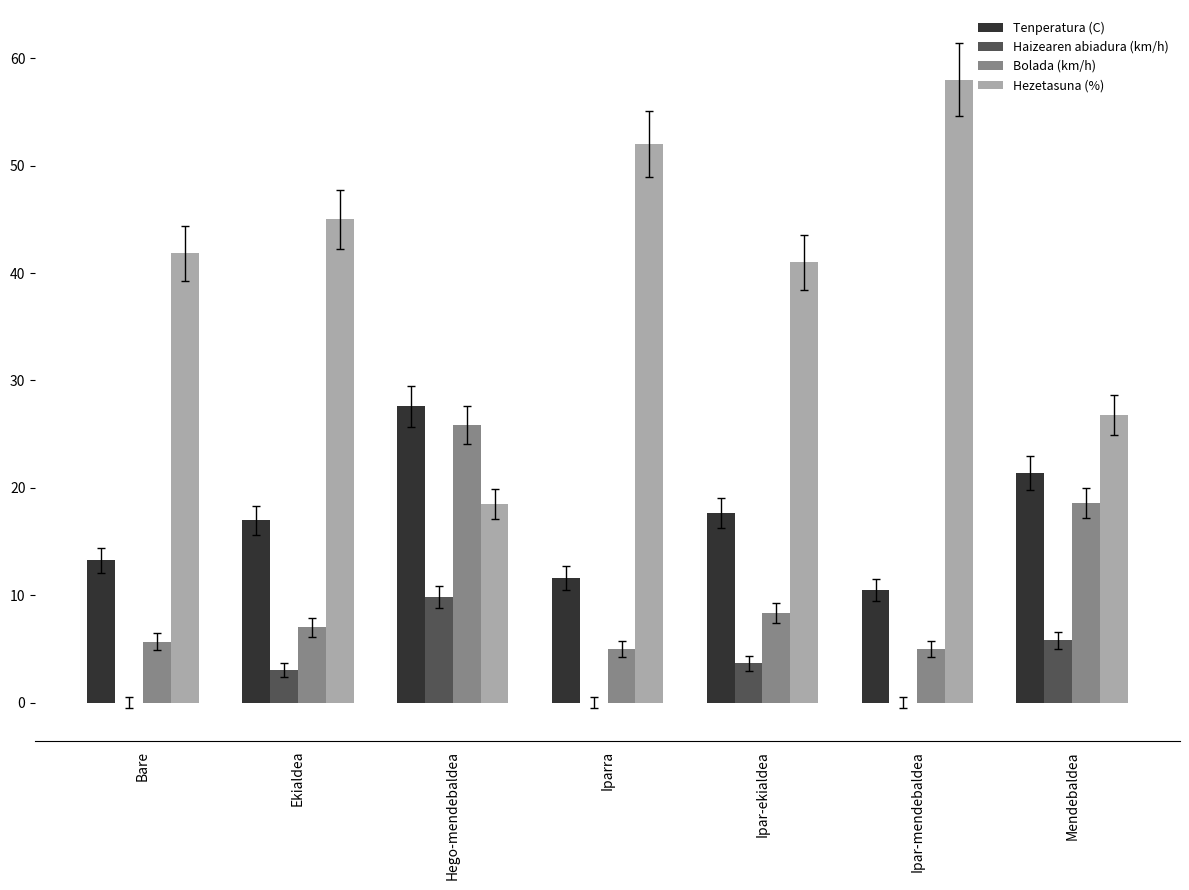

Where is Bolada (km/h) nearest to the value 15?

Mendebaldea